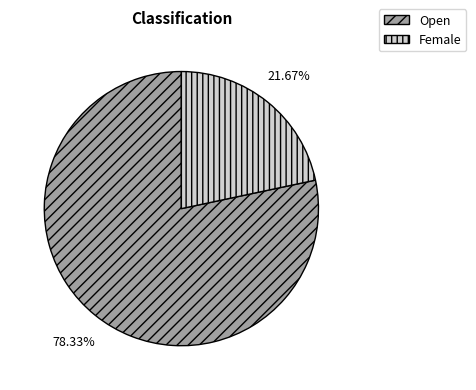

Is it true that Open is 78% of the pie?

True